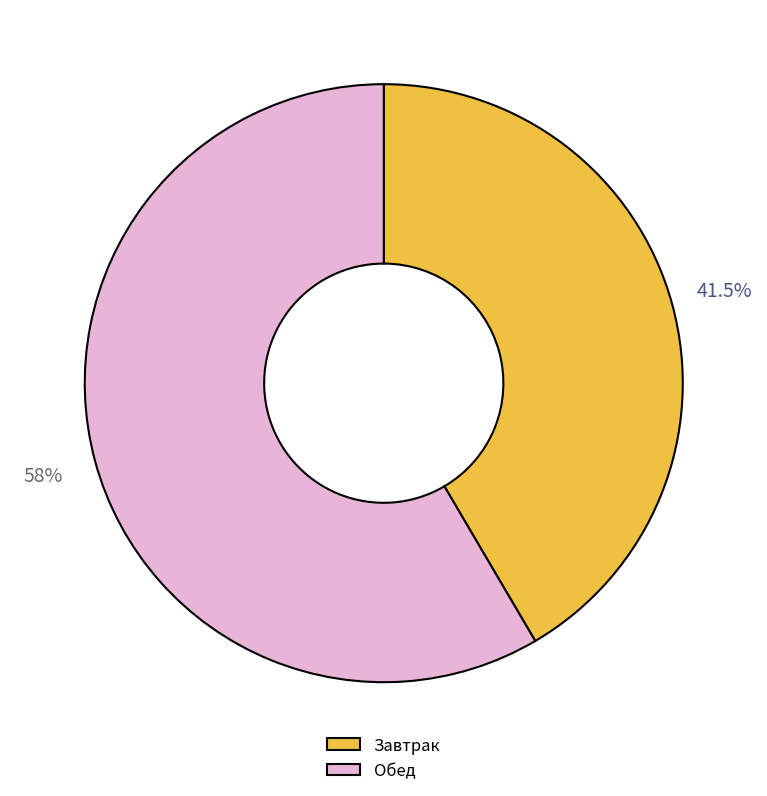

Is there a majority slice in this chart?

Yes